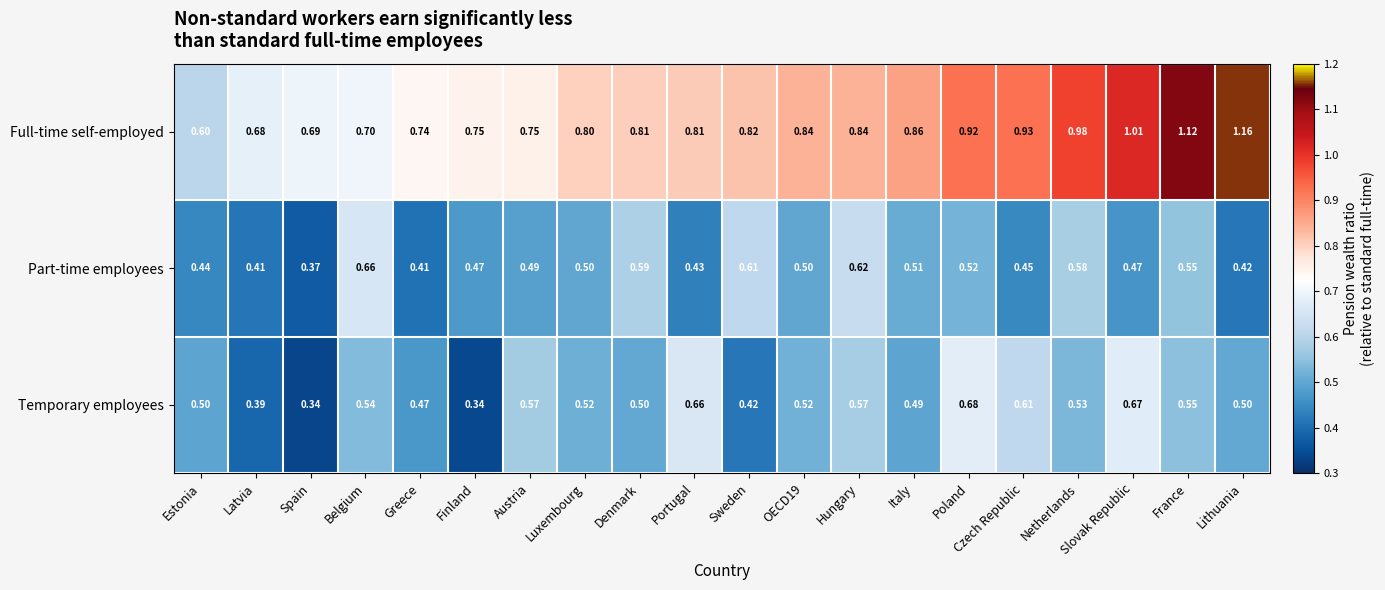

Is the value of Full-time self-employed at Lithuania greater than the value of Temporary employees at Denmark?

Yes